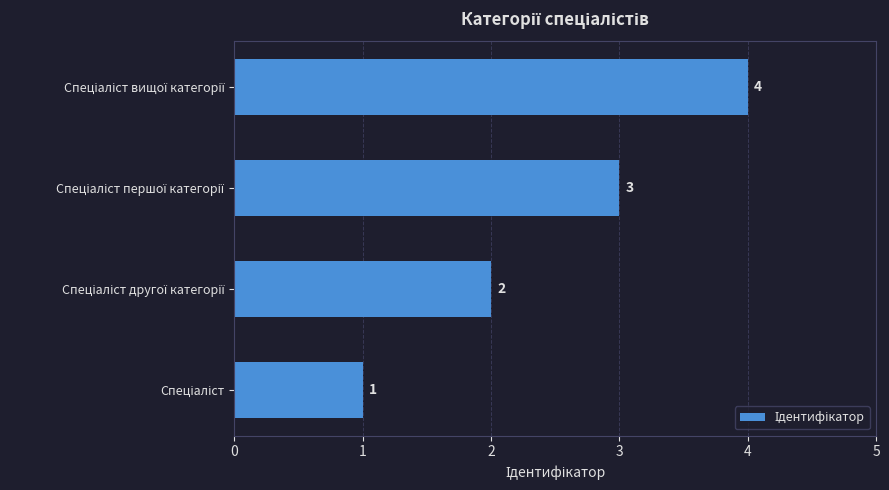

What is the greatest value displayed?

4